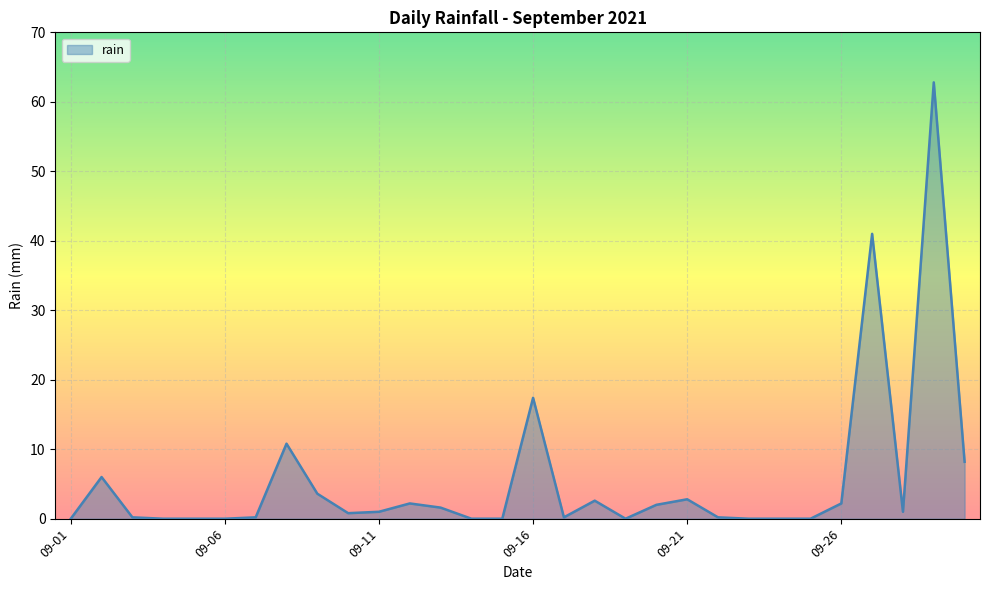

What is the difference between the maximum and minimum values?

62.8